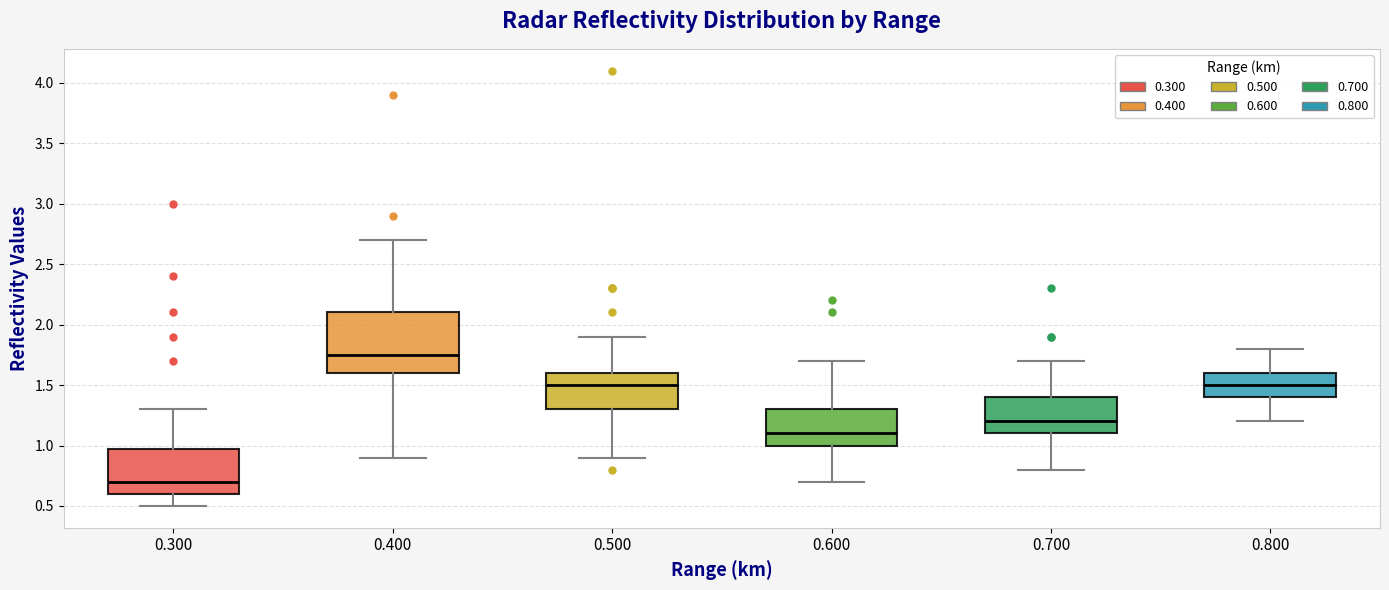

Which box has the highest median line?

0.400